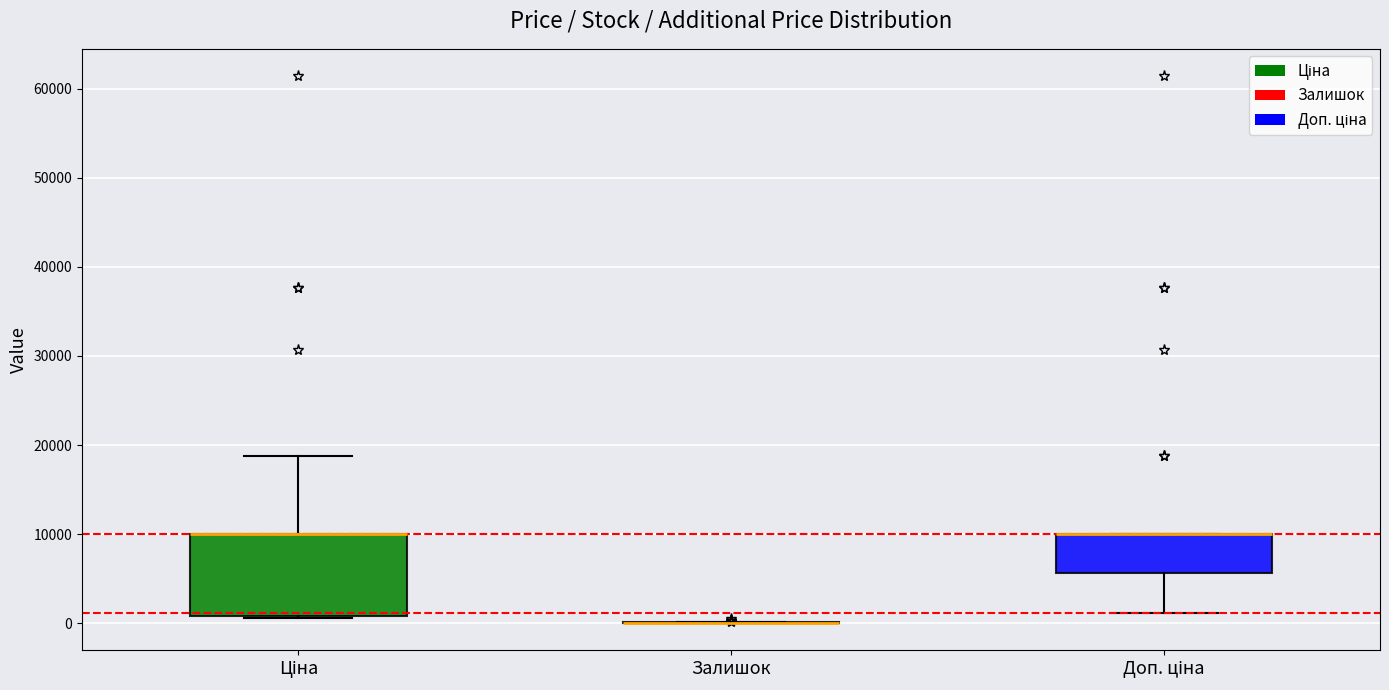

Comparing the boxes themselves (not the whiskers), which one is the tallest?

Ціна